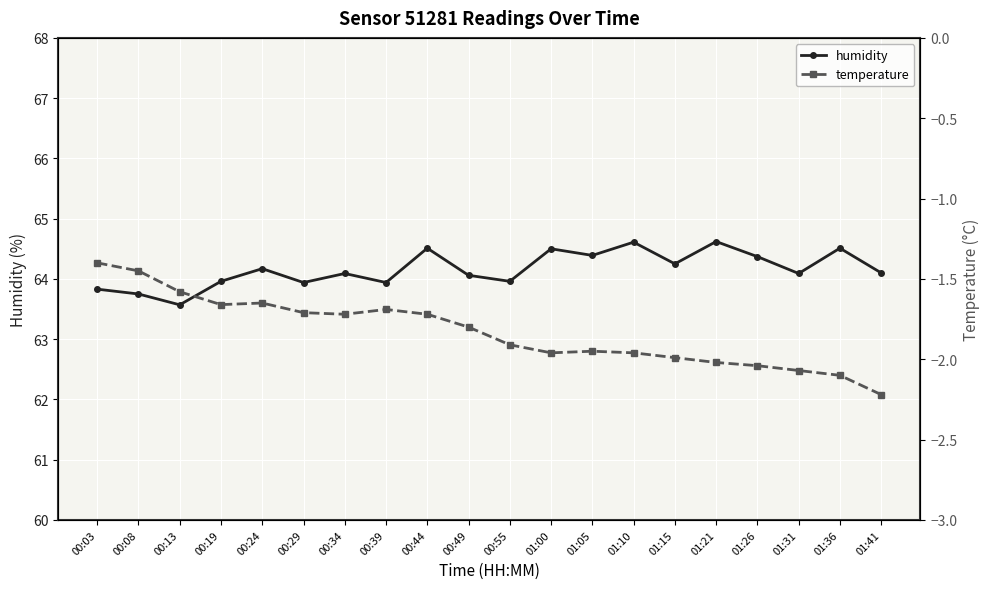

What is the minimum value shown in the chart?

-2.2